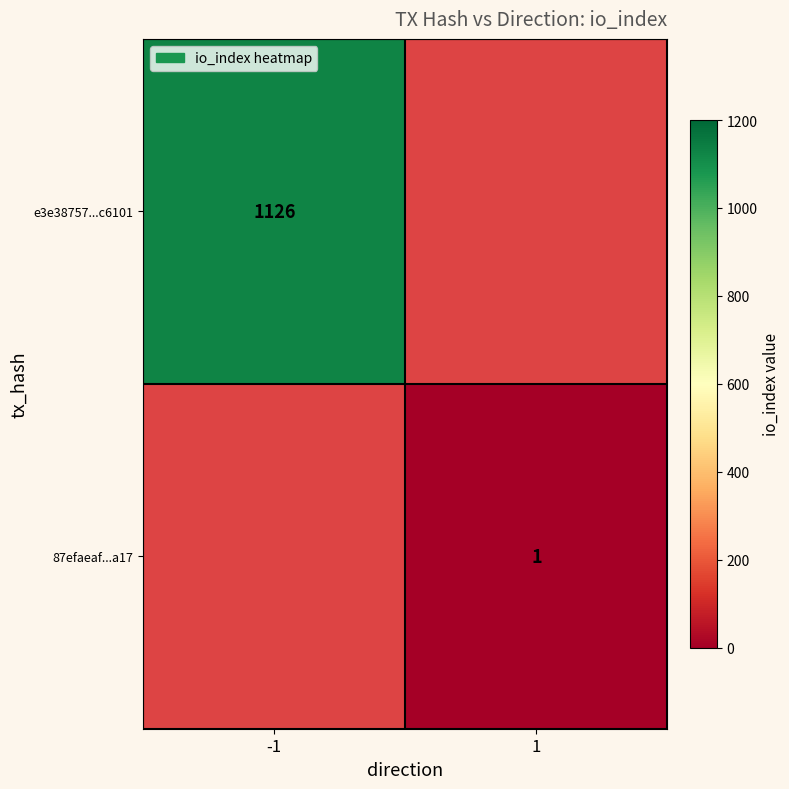

Which label corresponds to the largest value in the chart?

-1